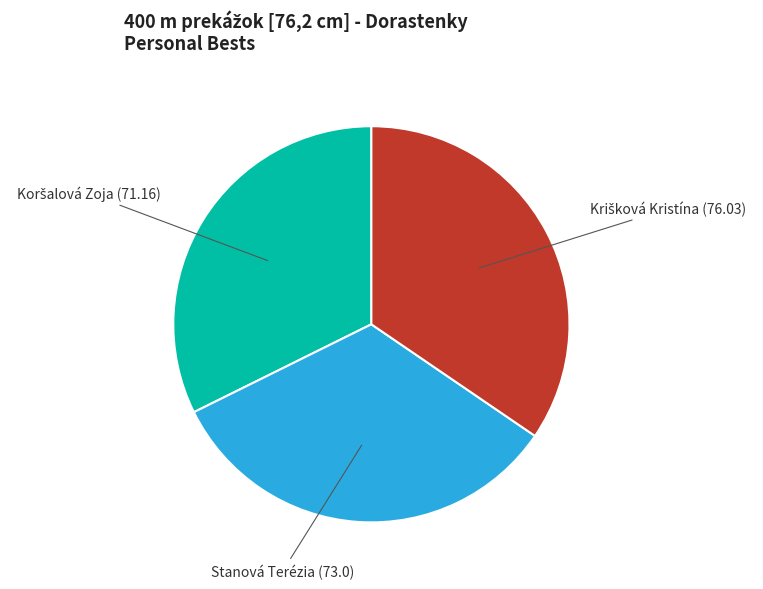

Is there a majority slice in this chart?

No